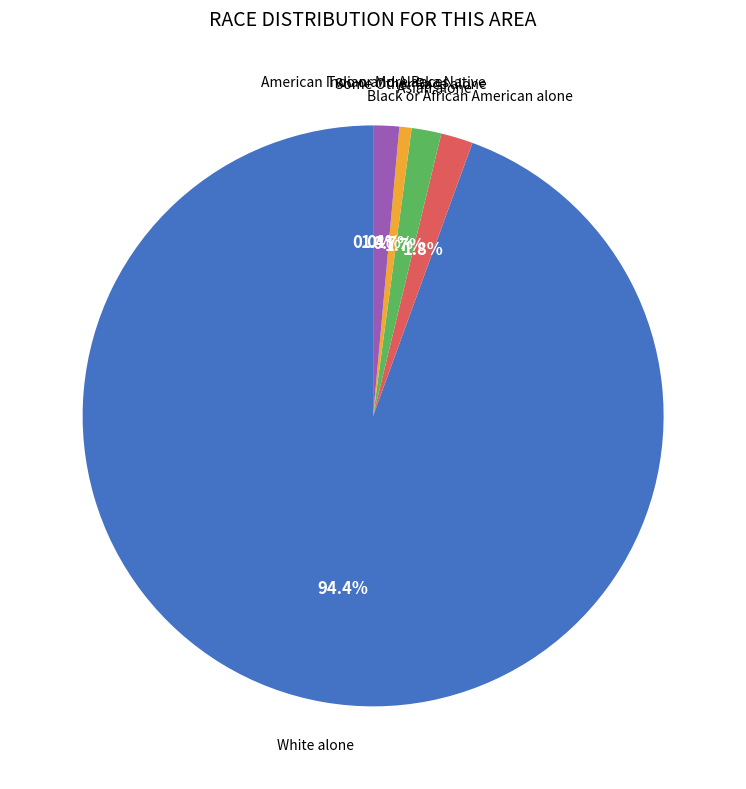

Which slice is the largest?

White alone